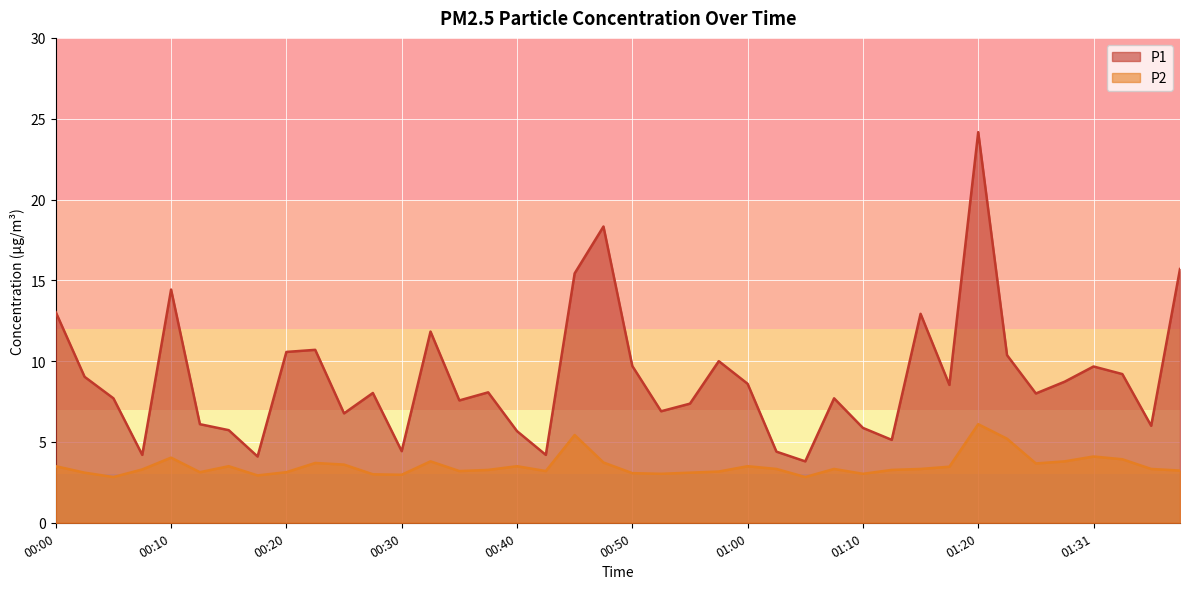

Read the P2 value at 00:13.

3.1